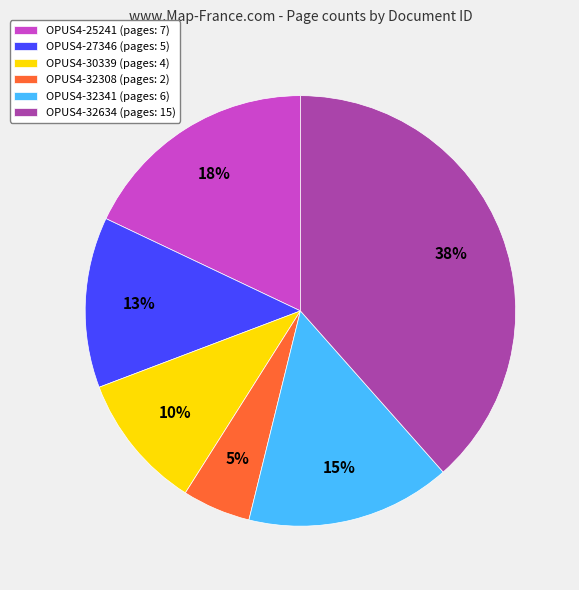

How many slices are in this pie chart?

6